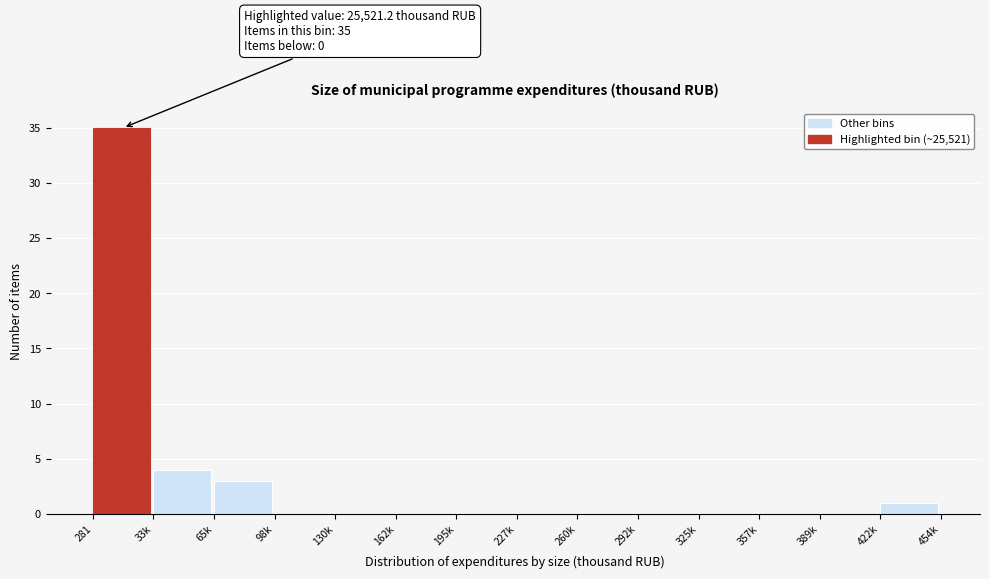

Reading left to right, transcribe all the data shown in this chart.

281=35	33k=4	65k=3	98k=0	130k=0	162k=0	195k=0	227k=0	260k=0	292k=0	325k=0	357k=0	389k=0	422k=1